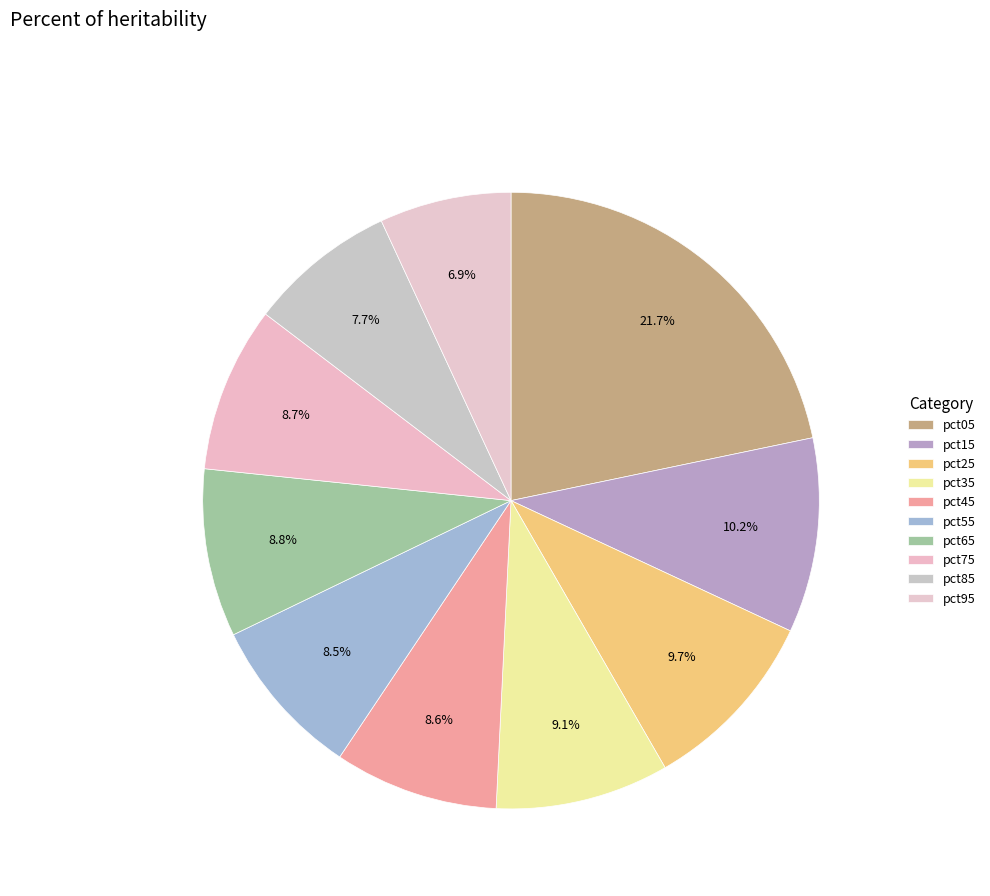

To the nearest percent, what is the difference between the largest and smallest slice percentages?

15%